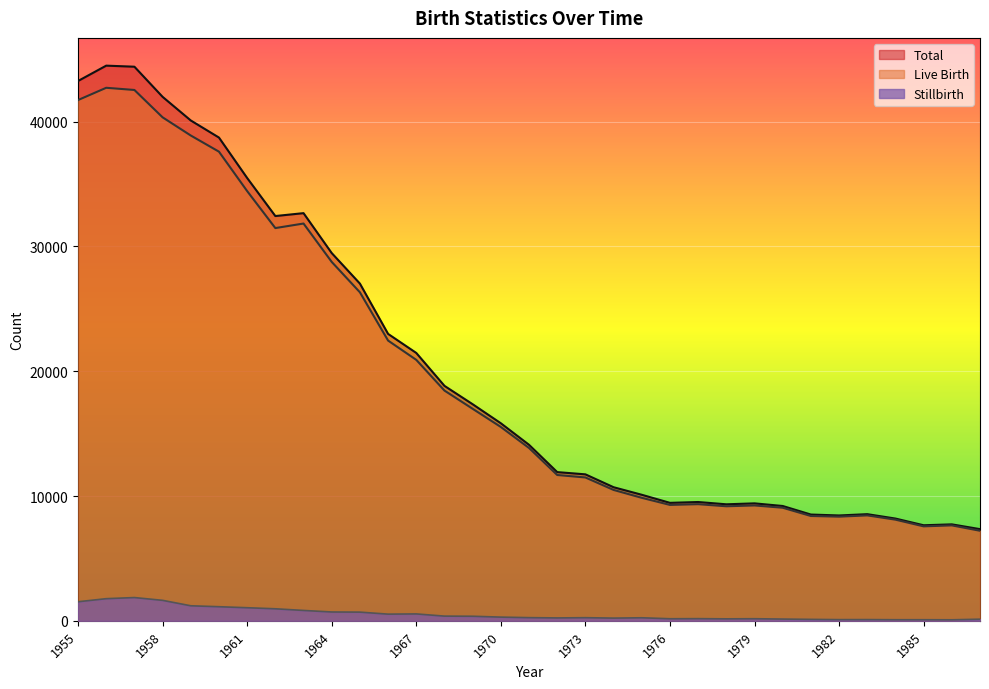

How many lines are shown in the chart?

3